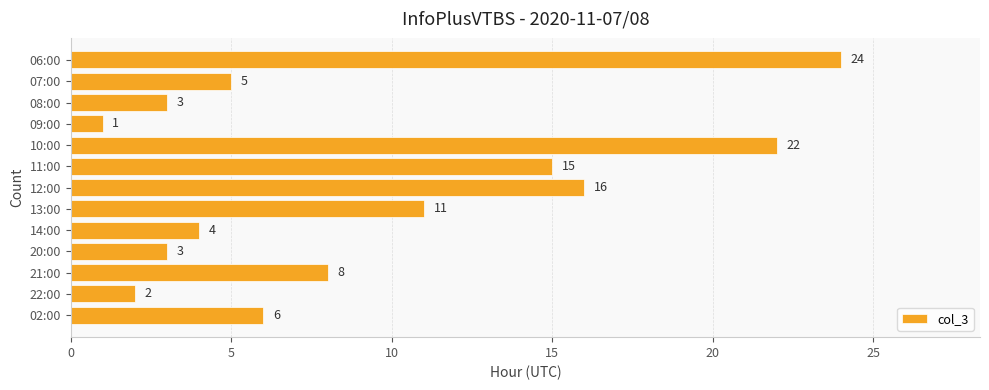

True or false: the data shows 8 at 21:00.

True